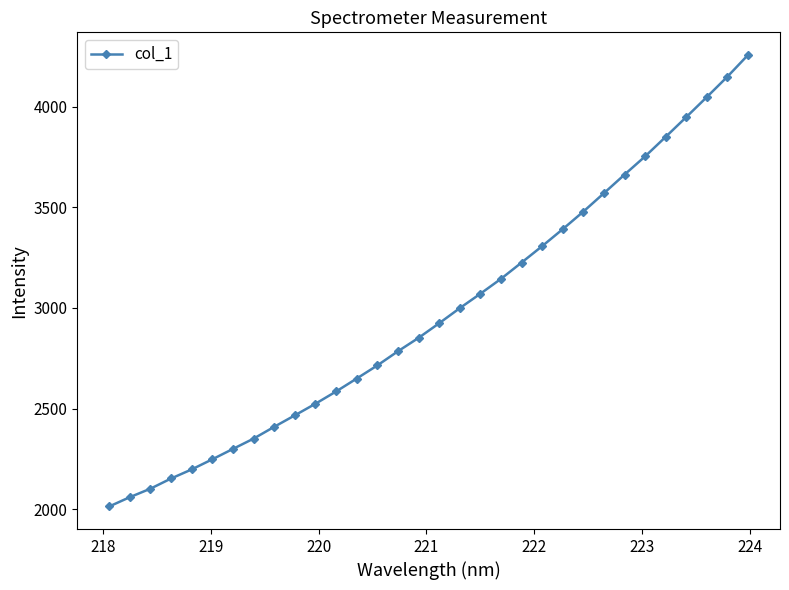

True or false: the data has more than 0 interior local peaks.

False